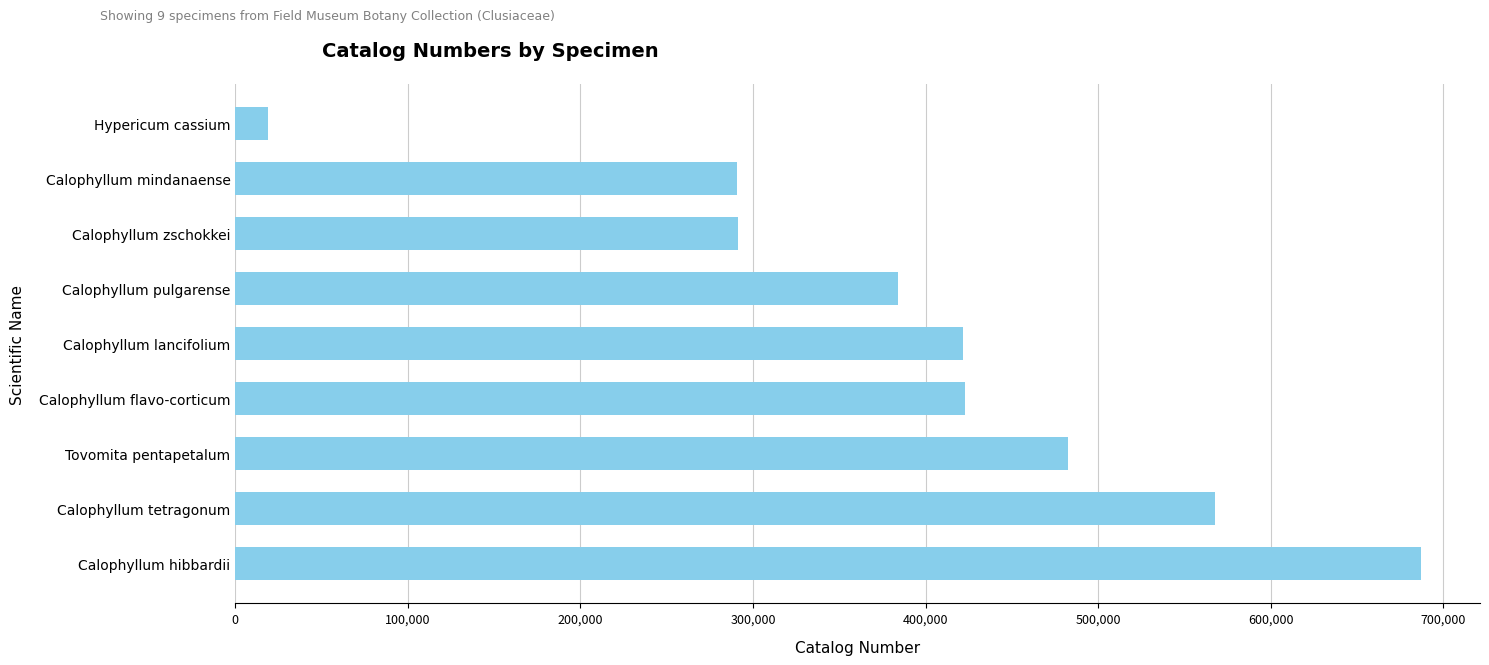

What is the change in value from Tovomita pentapetalum to Calophyllum zschokkei?

-190906